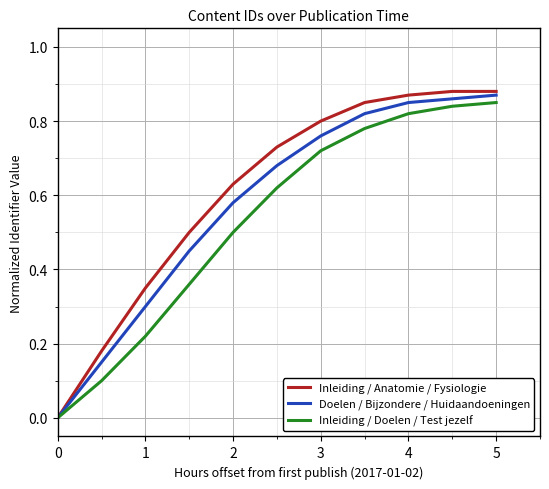

Which series has the widest spread of values?

Inleiding / Anatomie / Fysiologie